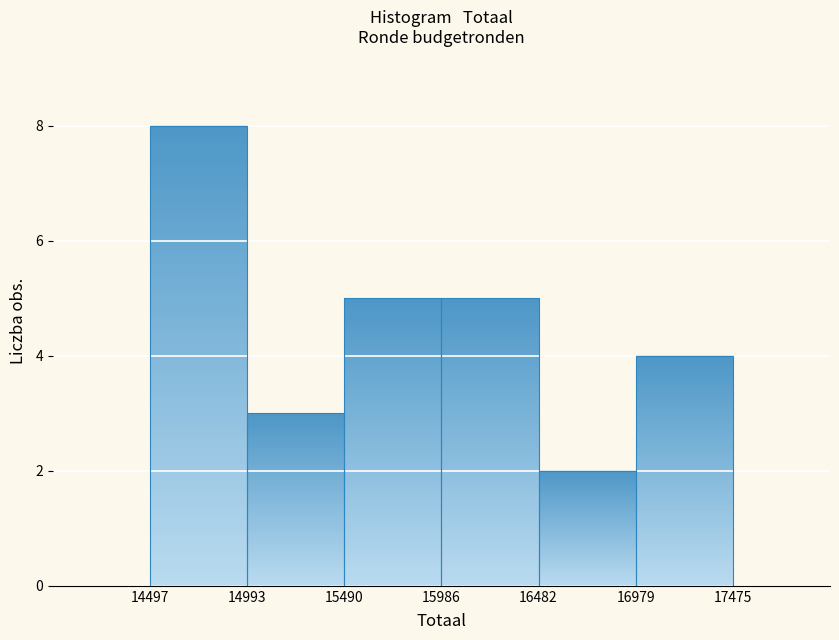

Reading left to right, list every bar in this chart as the range it spans on the x-axis followed by its height. The values are not printed on the chart, so give them approximately, as read against the axis.

14497 to 14993: 8
14993 to 15490: 3
15490 to 15986: 5
15986 to 16482: 5
16482 to 16979: 2
16979 to 17475: 4